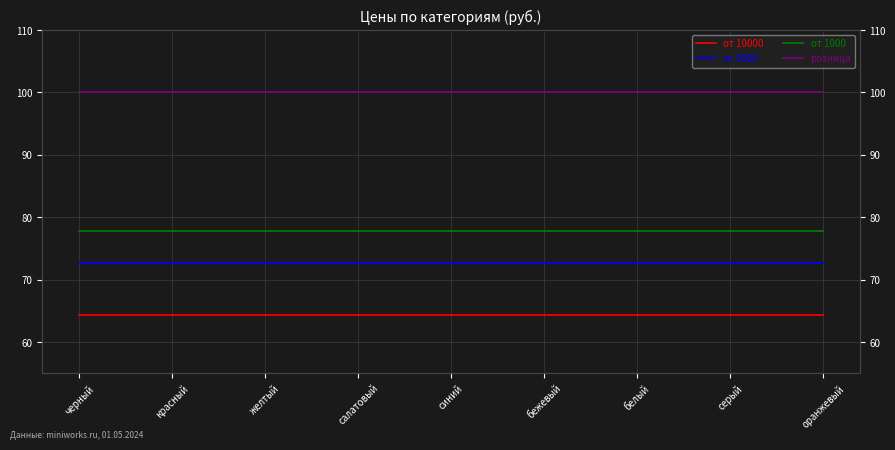

Is it true that от 10000 equals 85.9 at красный?

False